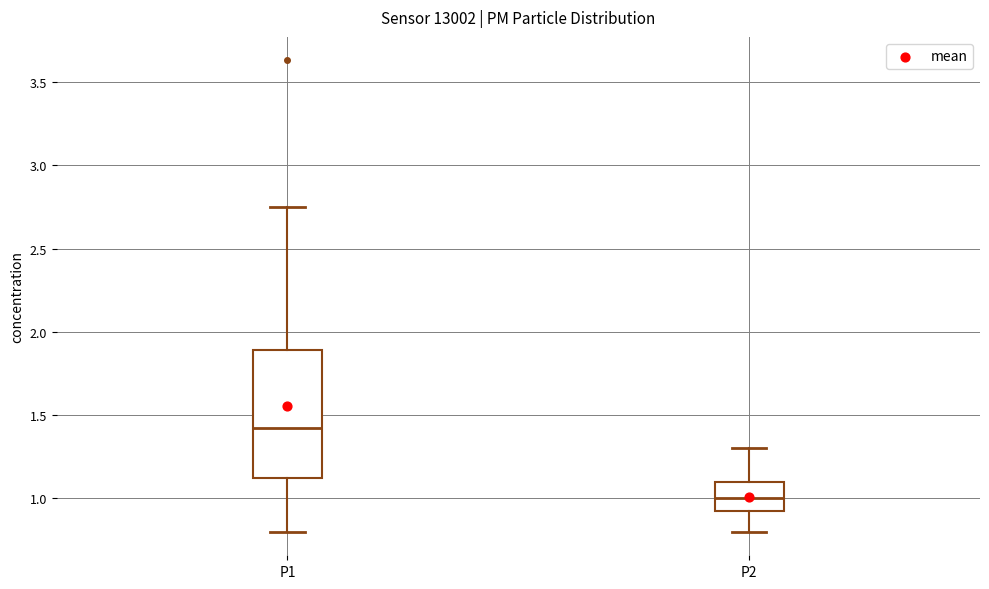

Where is the upper edge of the box for P2 on the y-axis? The values are not printed on the chart, so give them approximately, as read against the axis.

1.10